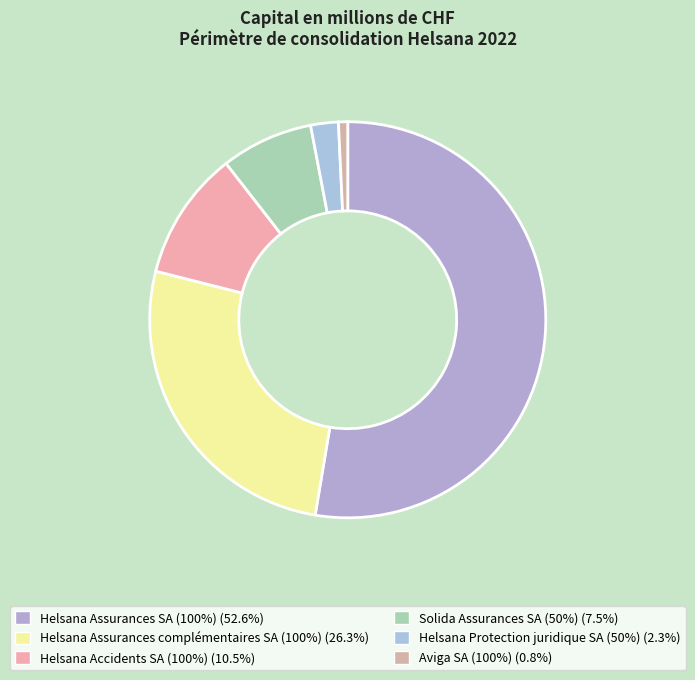

How many slices are in this pie chart?

6